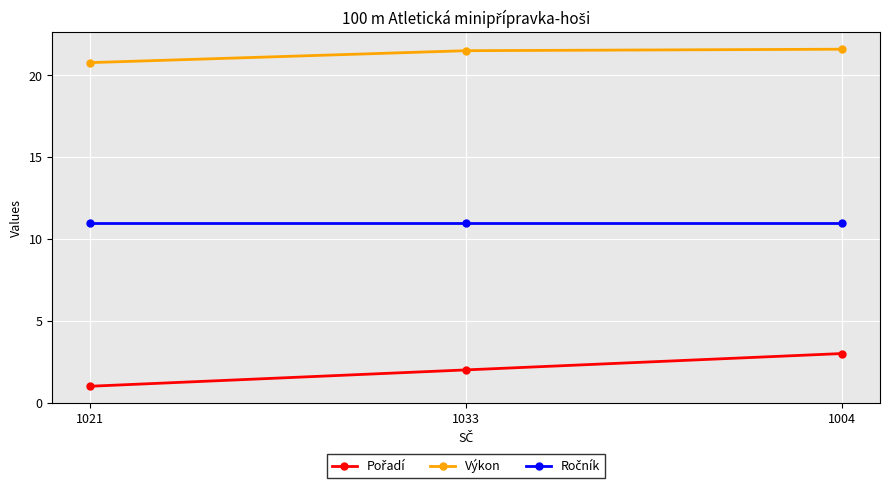

At how many categories does at least one series exceed 15?

3